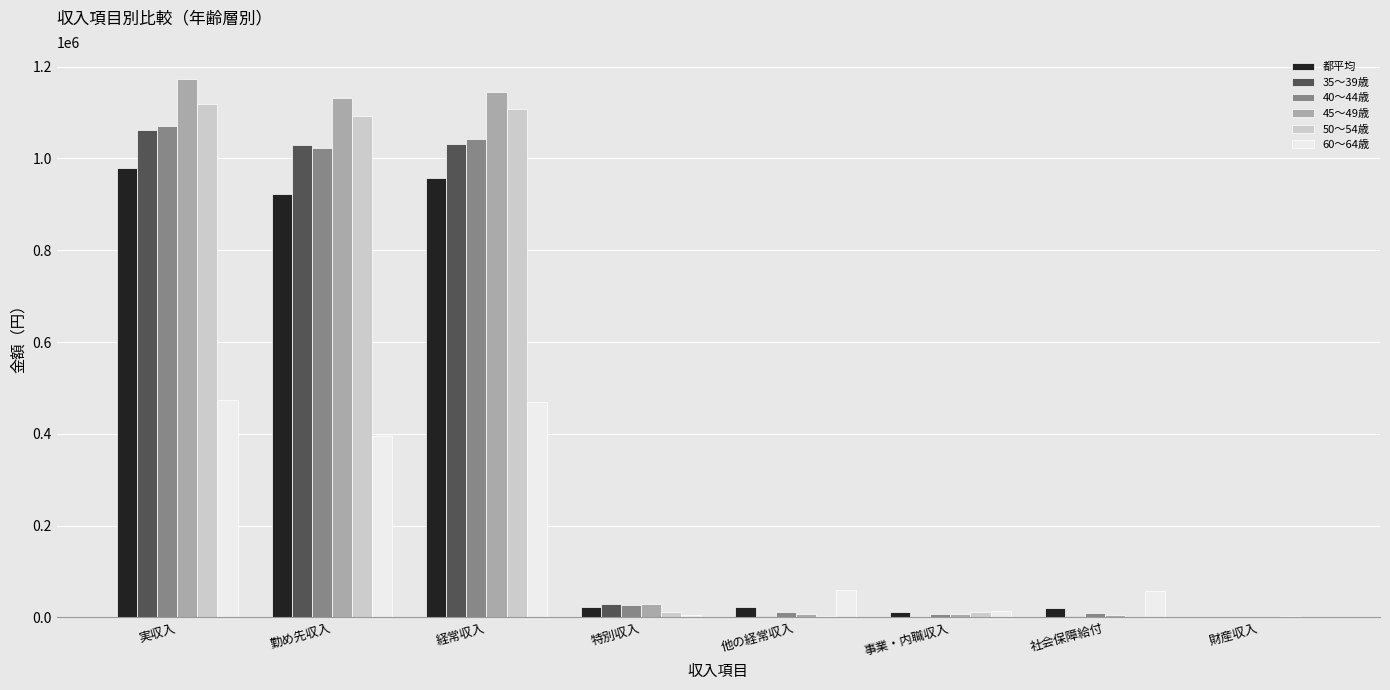

Is the value of 50～54歳 at 特別収入 greater than the value of 都平均 at 実収入?

No